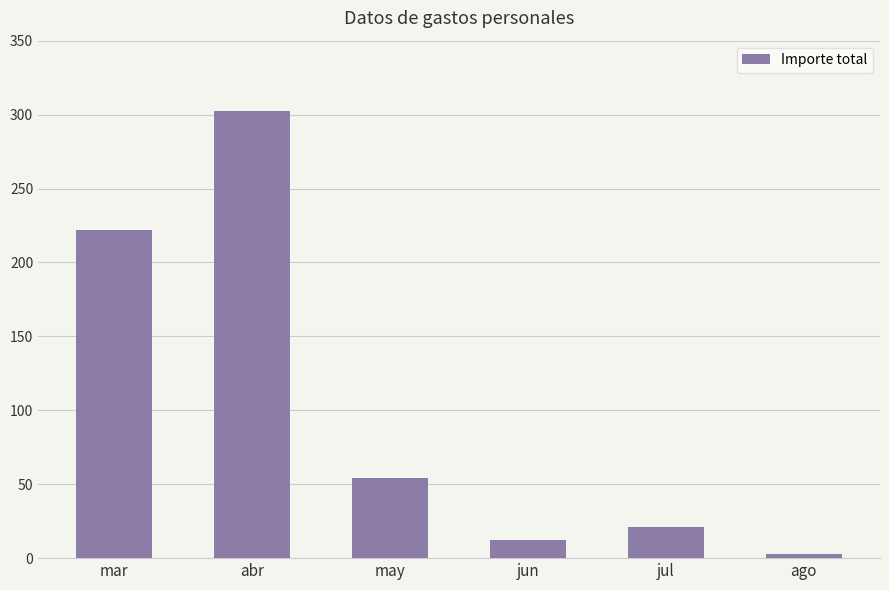

Rank the categories by value from highest to lowest.

abr, mar, may, jul, jun, ago